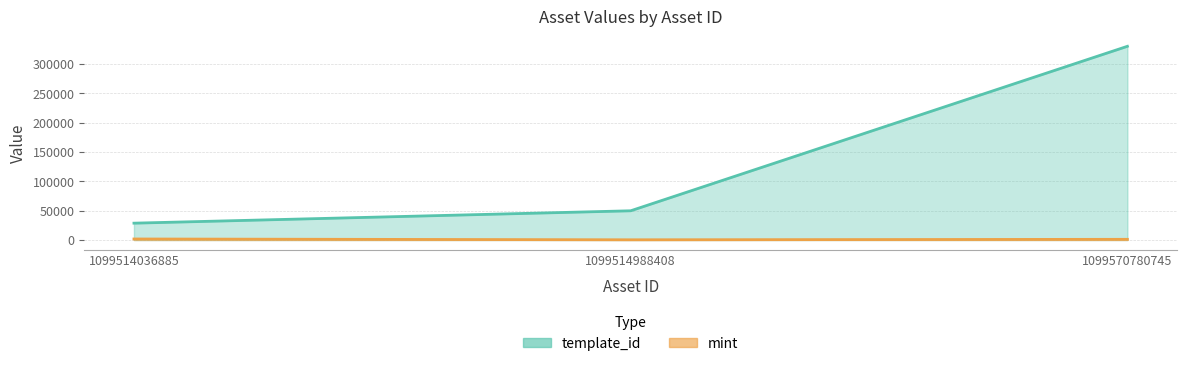

Rank the categories by template_id value from highest to lowest.

1099570780745, 1099514988408, 1099514036885